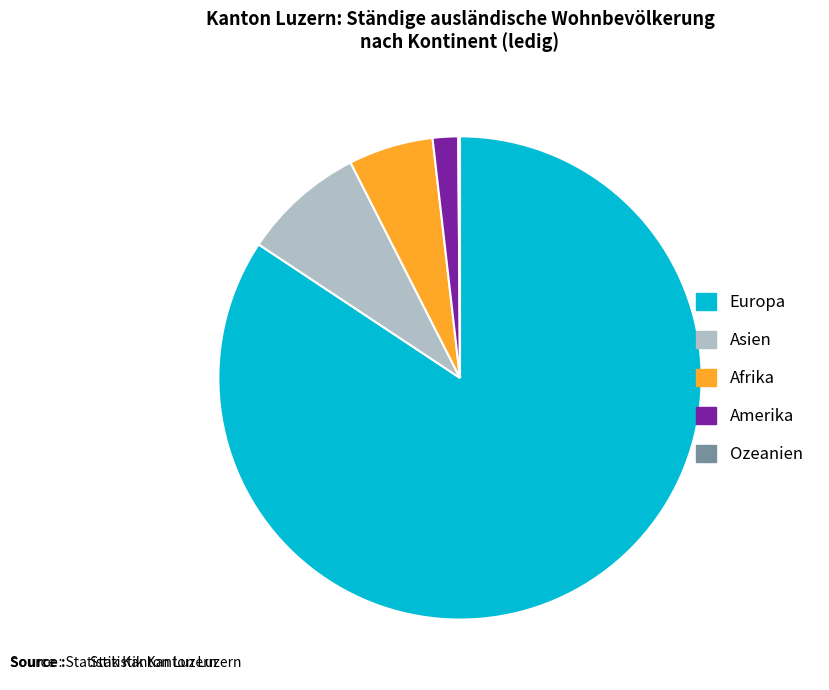

Does any single category account for the majority?

Yes